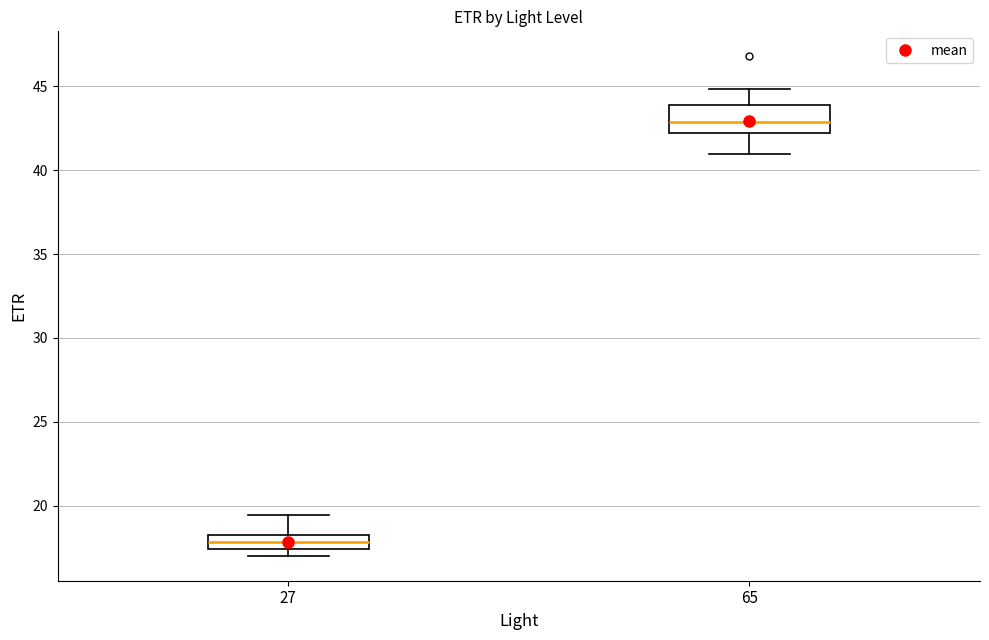

Reading left to right, transcribe this box plot: for each box, give where its median line is, the range the box spans, and where its two whiskers end, as read against the y-axis. The values are not printed on the chart, so give them approximately, as read against the axis.

27: median 18.0 (inside the box), box 17.5 to 18.0, whiskers 17.0 to 19.5
65: median 43.0, box 42.5 to 44.0, whiskers 41.0 to 45.0